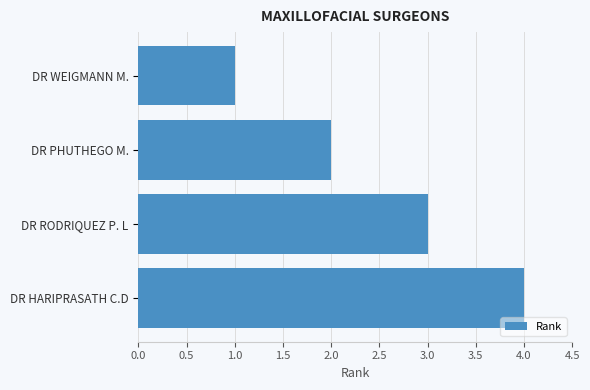

How many data points are less than 3?

2